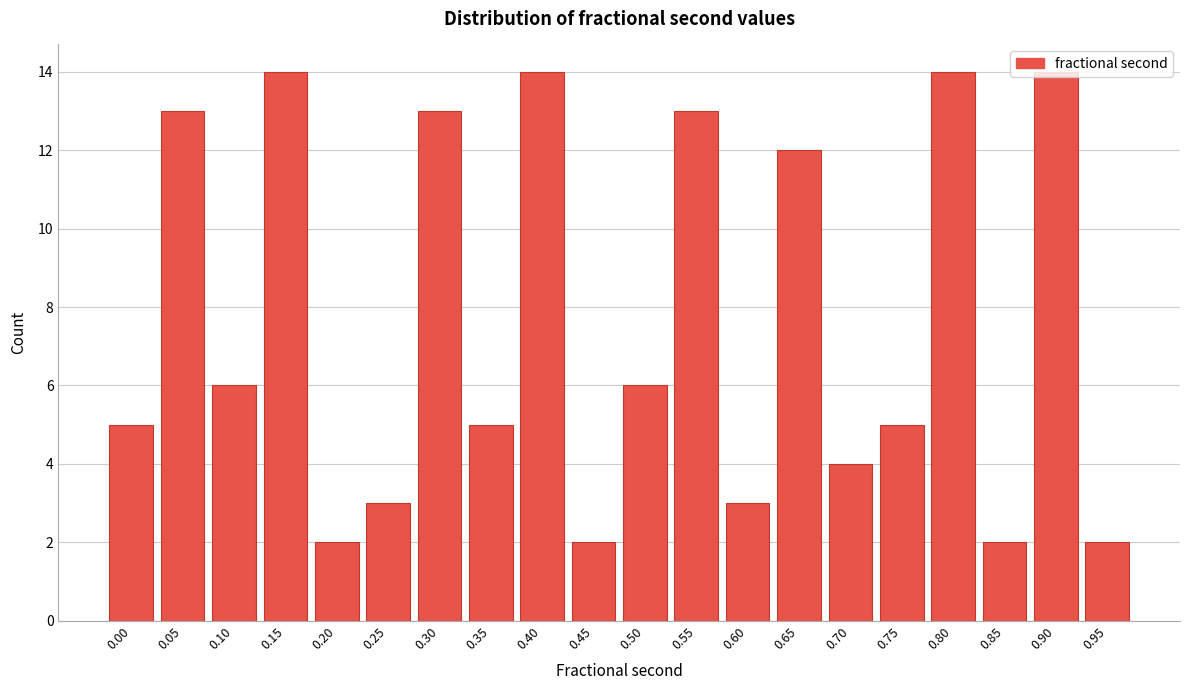

What is the value of the 9th bar from the left?

14